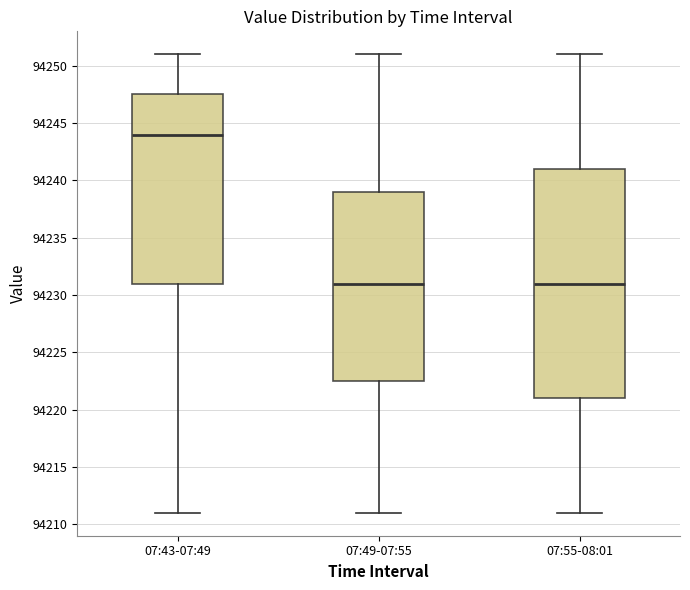

Reading left to right, transcribe this box plot: for each box, give where its median line is, the range the box spans, and where its two whiskers end, as read against the y-axis. The values are not printed on the chart, so give them approximately, as read against the axis.

07:43-07:49: median 94244.0, box 94231.0 to 94247.5, whiskers 94211.0 to 94251.0
07:49-07:55: median 94231.0, box 94222.5 to 94239.0, whiskers 94211.0 to 94251.0
07:55-08:01: median 94231.0, box 94221.0 to 94241.0, whiskers 94211.0 to 94251.0